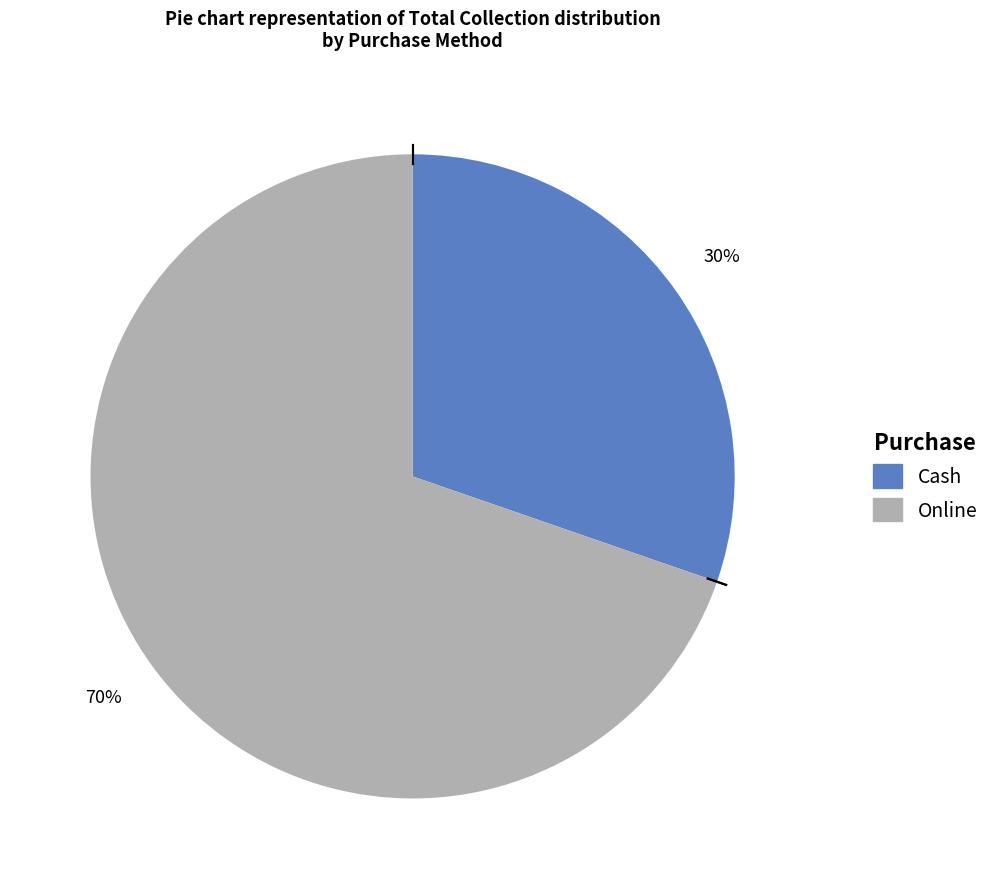

How many slices are in this pie chart?

2